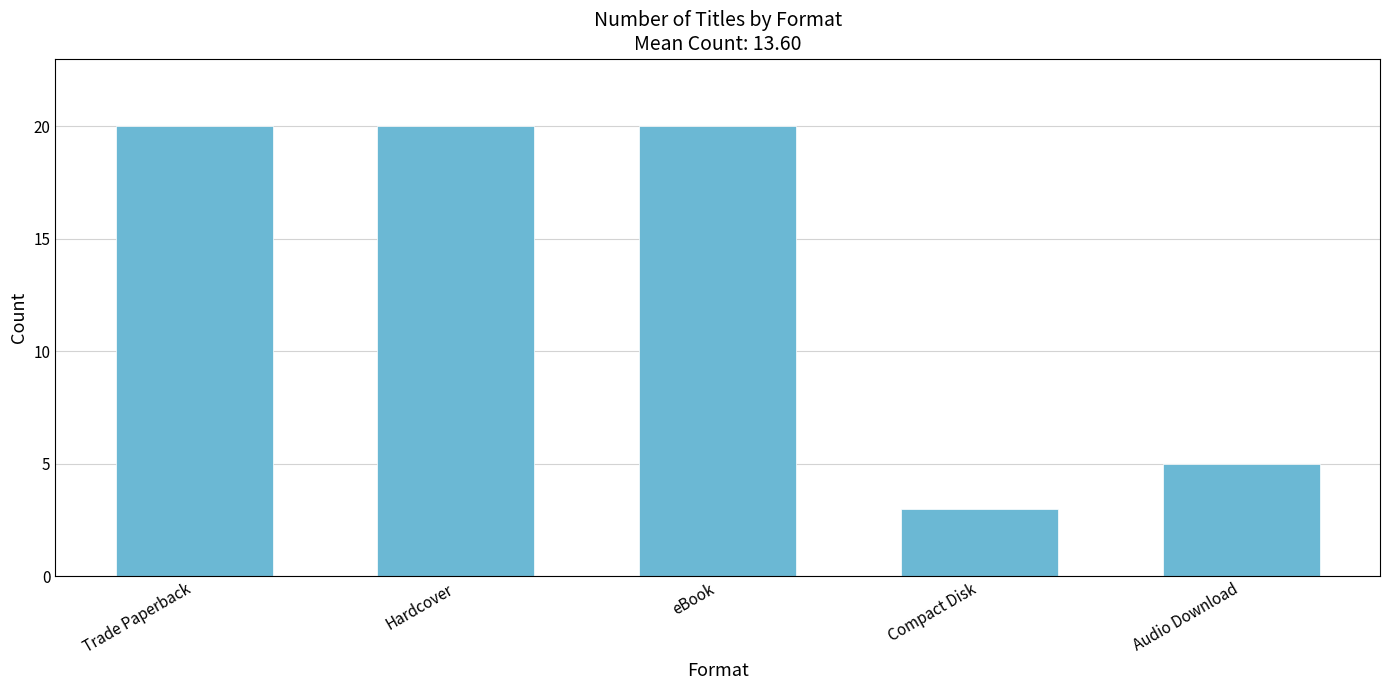

What position from the left is Hardcover?

2